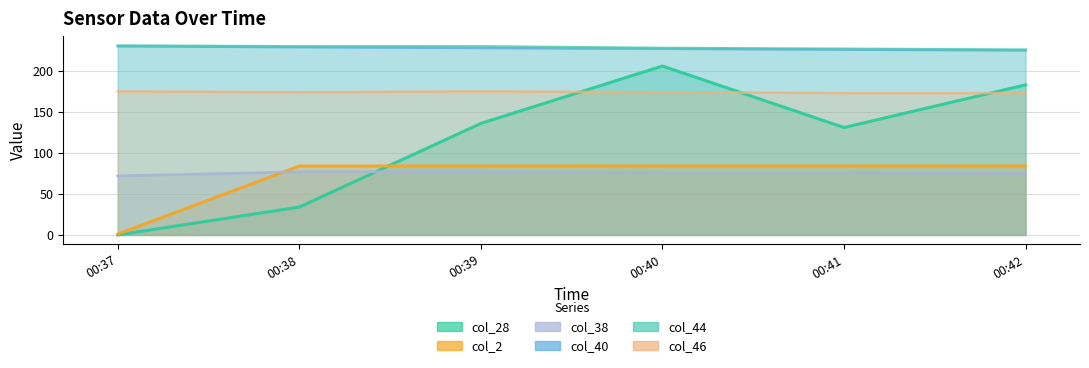

Reading right to left, extract all data points from this chart.

col_28: 00:42=183	00:41=131	00:40=206	00:39=136	00:38=34	00:37=0
col_2: 00:42=84	00:41=84	00:40=84	00:39=84	00:38=84	00:37=1
col_38: 00:42=75	00:41=76	00:40=76	00:39=77	00:38=77	00:37=72
col_40: 00:42=225	00:41=226	00:40=227	00:39=228	00:38=229	00:37=230
col_44: 00:42=226	00:41=227	00:40=228	00:39=230	00:38=230	00:37=231
col_46: 00:42=173	00:41=173	00:40=174	00:39=175	00:38=174	00:37=175